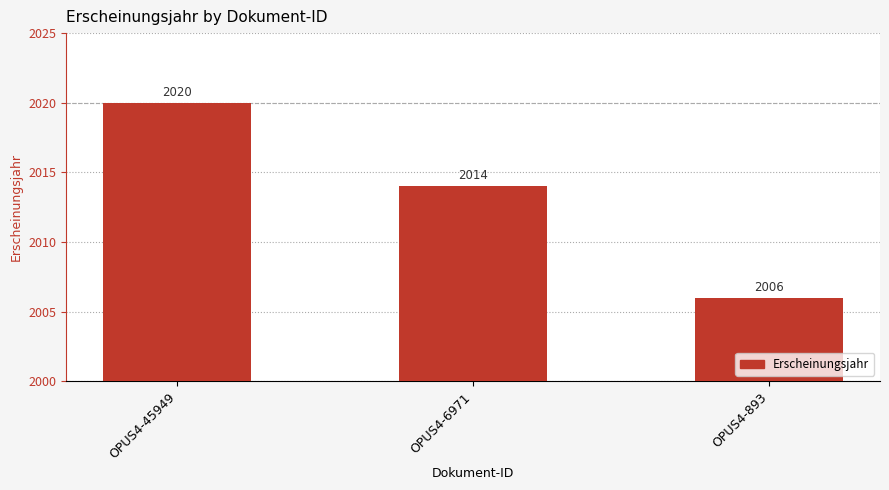

What is the difference between the maximum and minimum values?

14